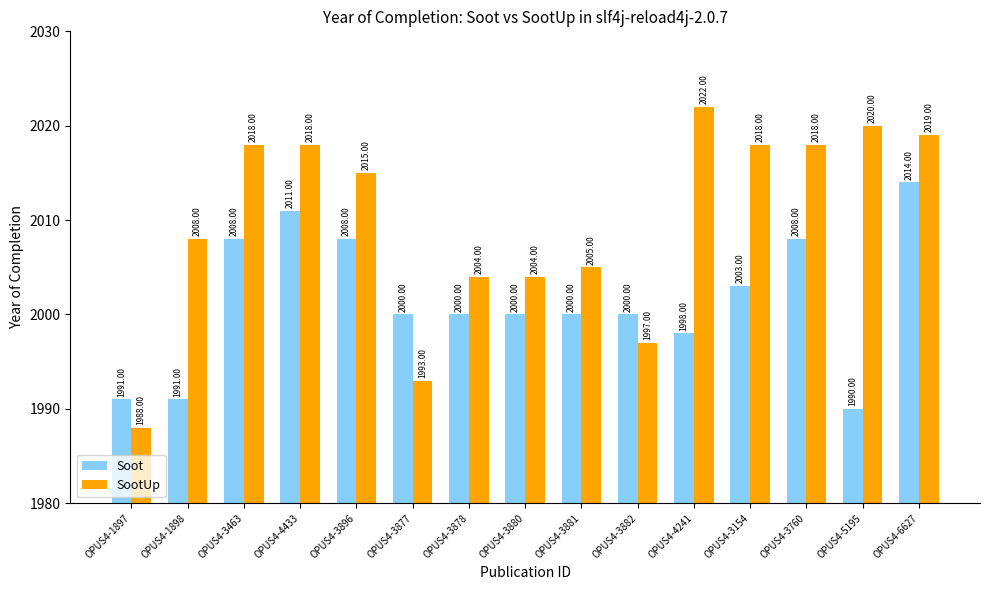

At which category is the sum across all series the highest?

OPUS4-6627